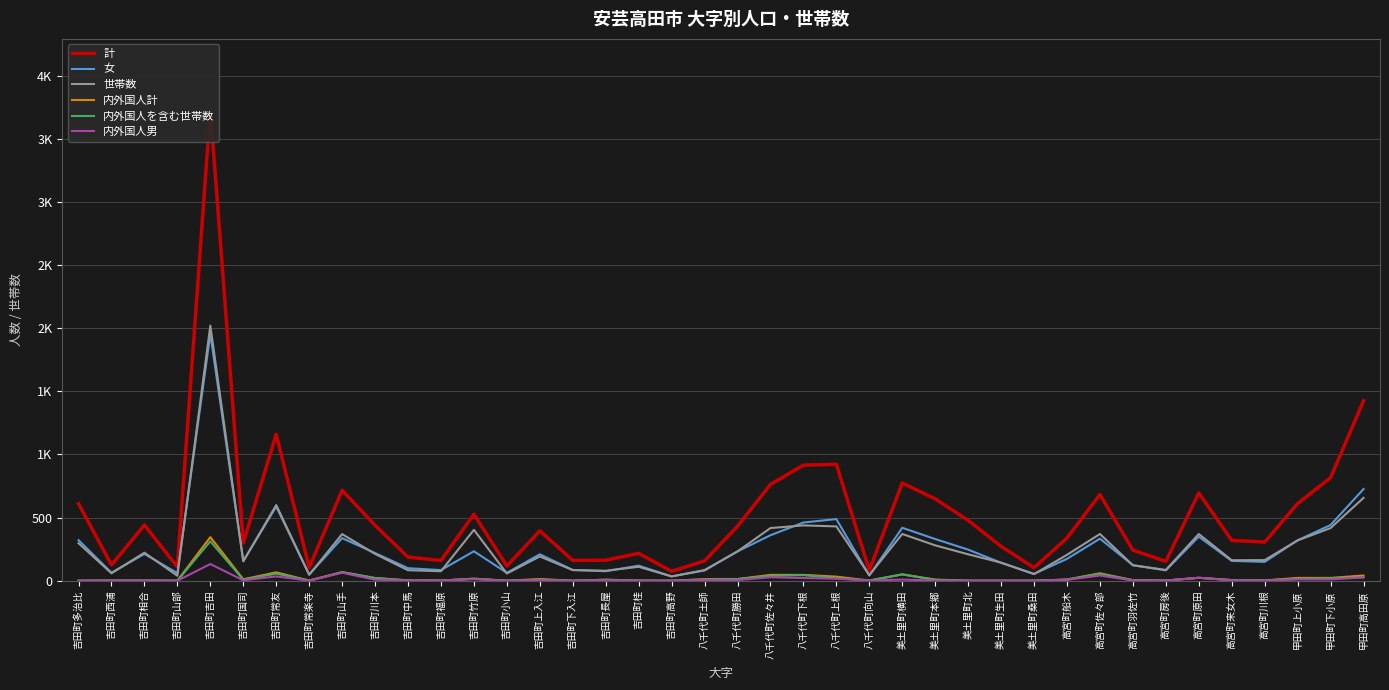

Rank the series at 高宮町羽佐竹 from highest to lowest value.

計, 女, 世帯数, 内外国人計, 内外国人を含む世帯数, 内外国人男